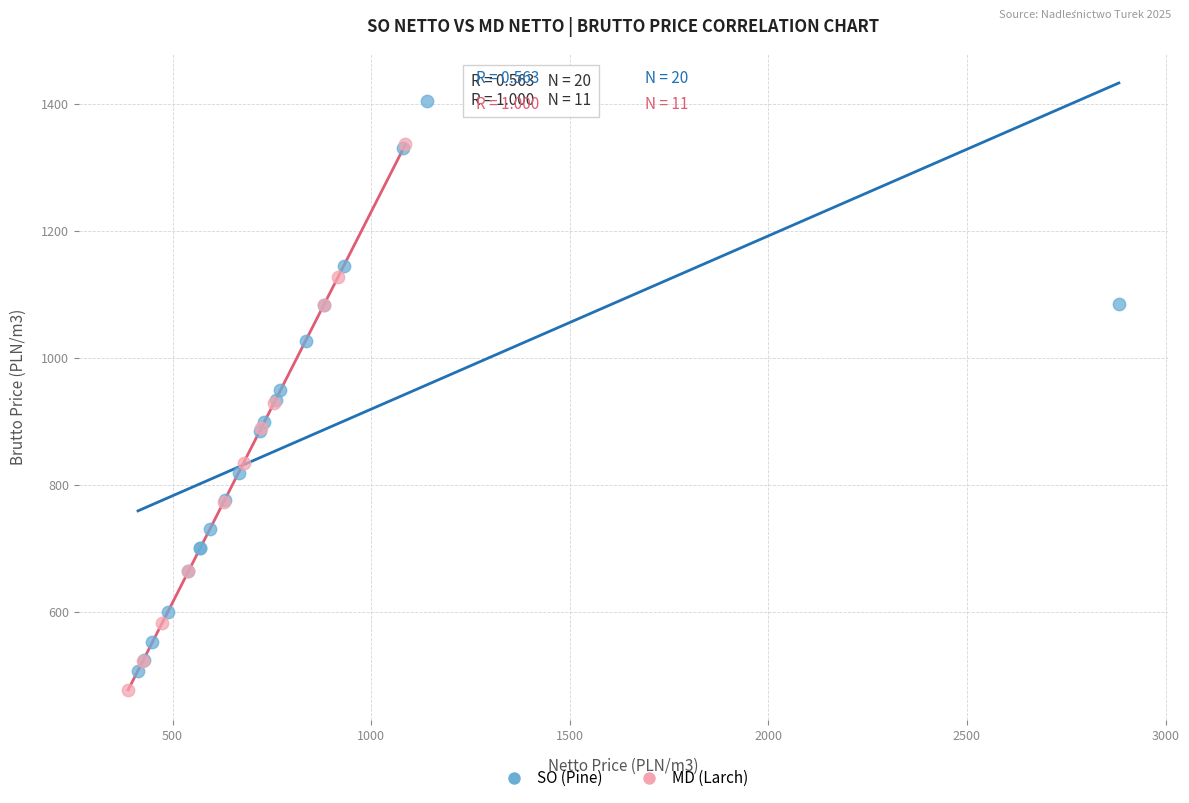

Which series contains the highest Y value?

SO (Pine)